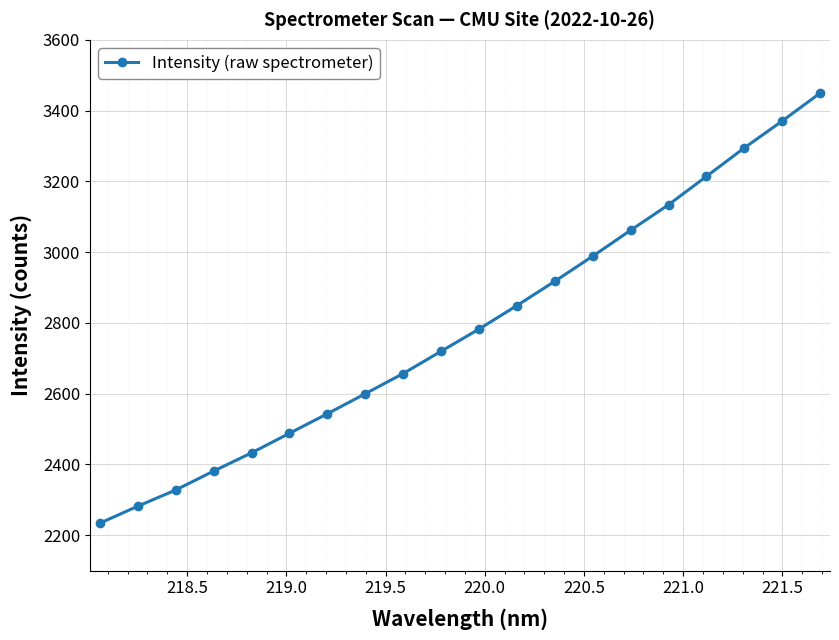

How many data points does each series have?

20